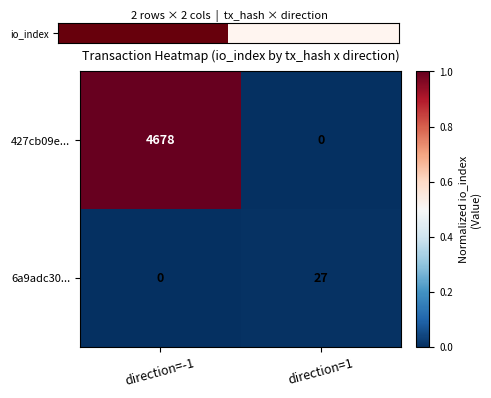

Which series has the widest spread of values?

427cb09e...